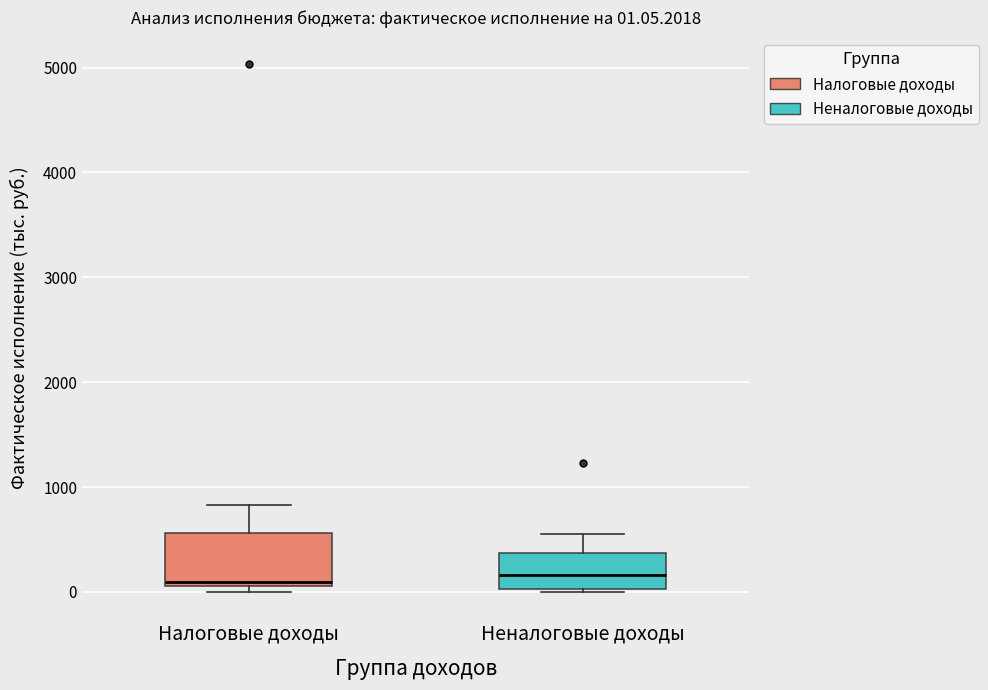

Which box is the tallest, from its lower edge to its upper edge?

Налоговые доходы